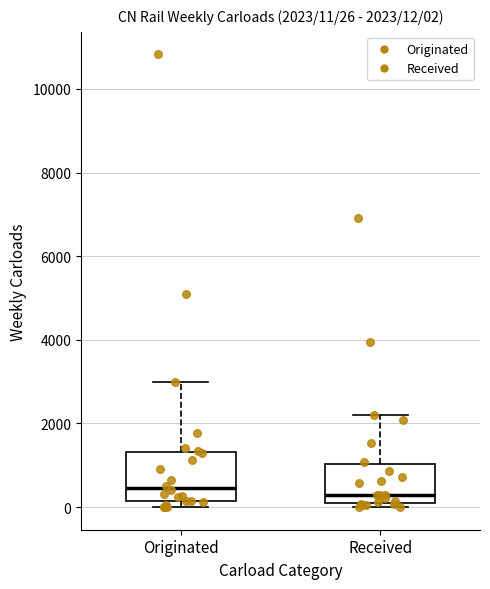

Which box is the tallest, from its lower edge to its upper edge?

Originated